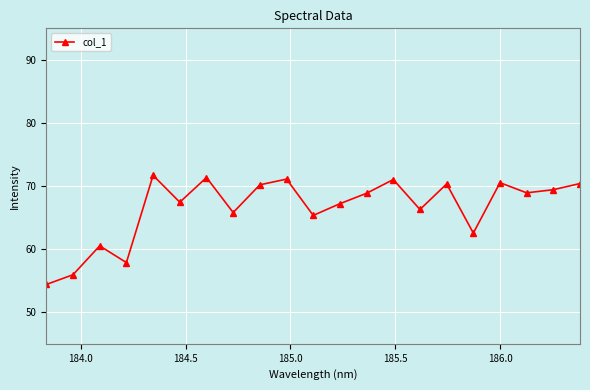

How many categories are shown in the chart?

21